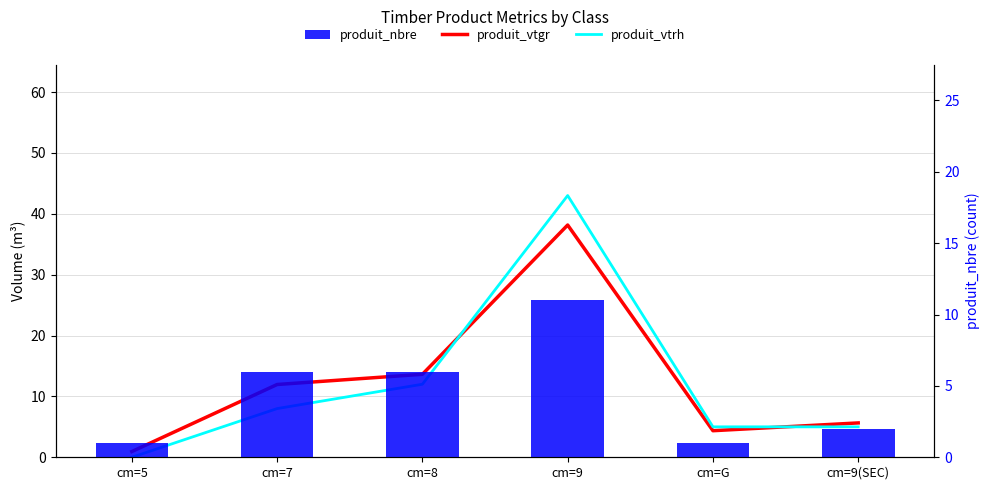

What is the difference between the second highest and second lowest values in the produit_nbre series?

5.0